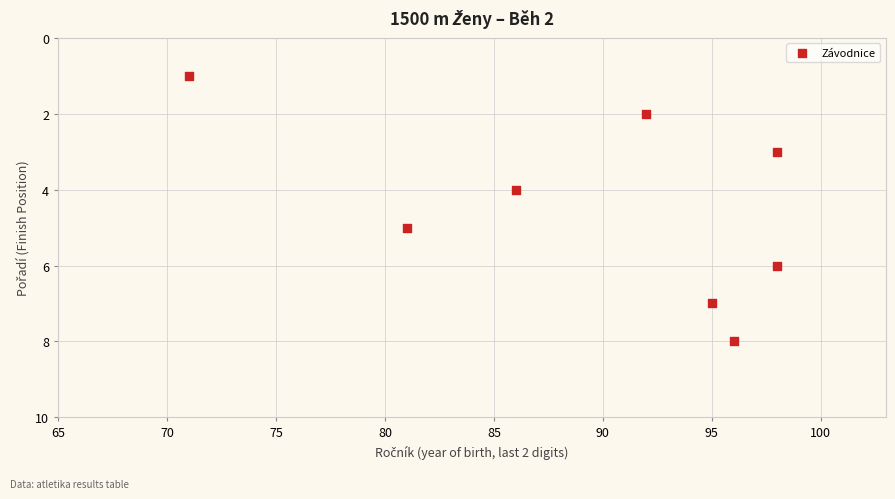

What is the range of Y values (max minus min)?

7